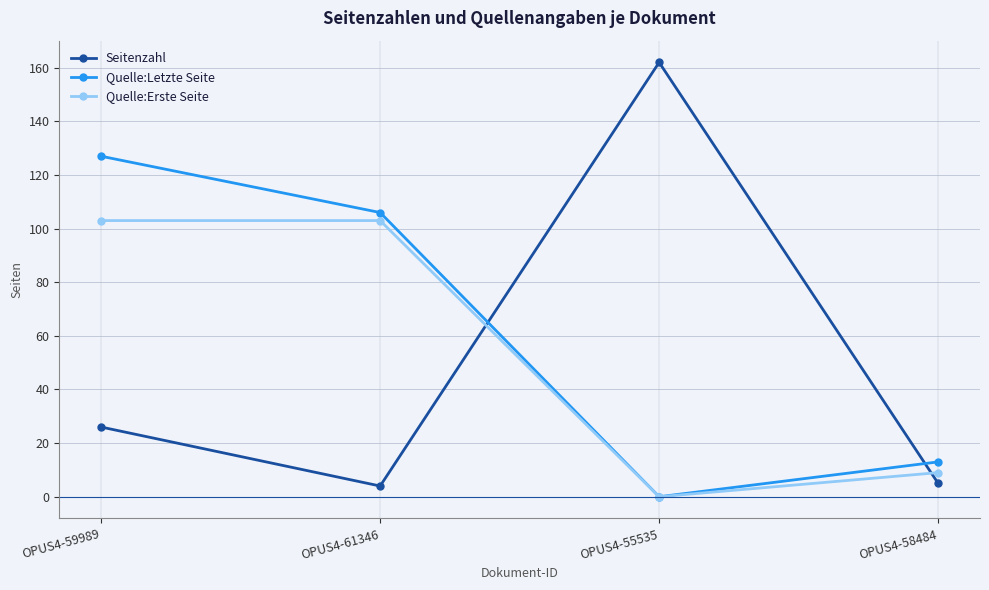

At which label is Seitenzahl closest to 83?

OPUS4-59989